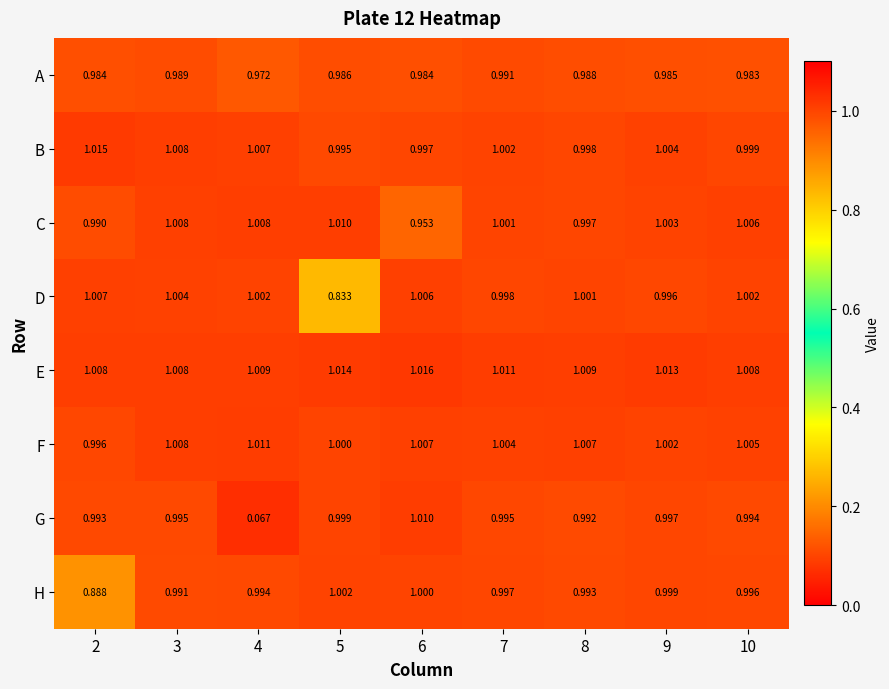

Rank the series at 4 from lowest to highest value.

G, A, H, D, B, C, E, F